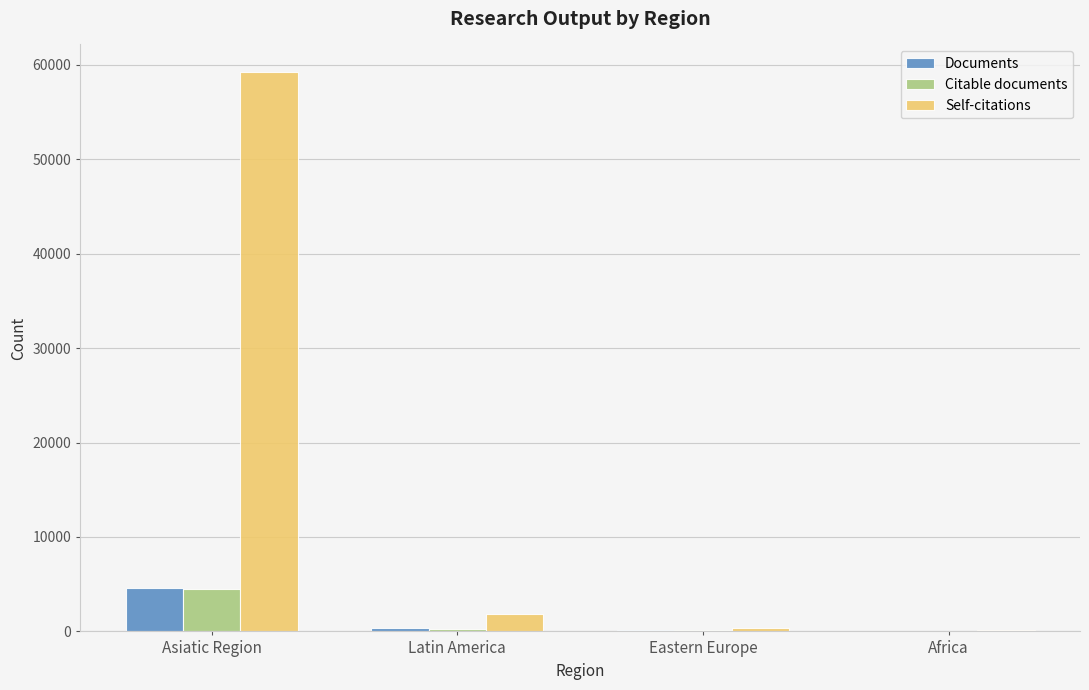

At which label is Self-citations closest to 29692?

Latin America